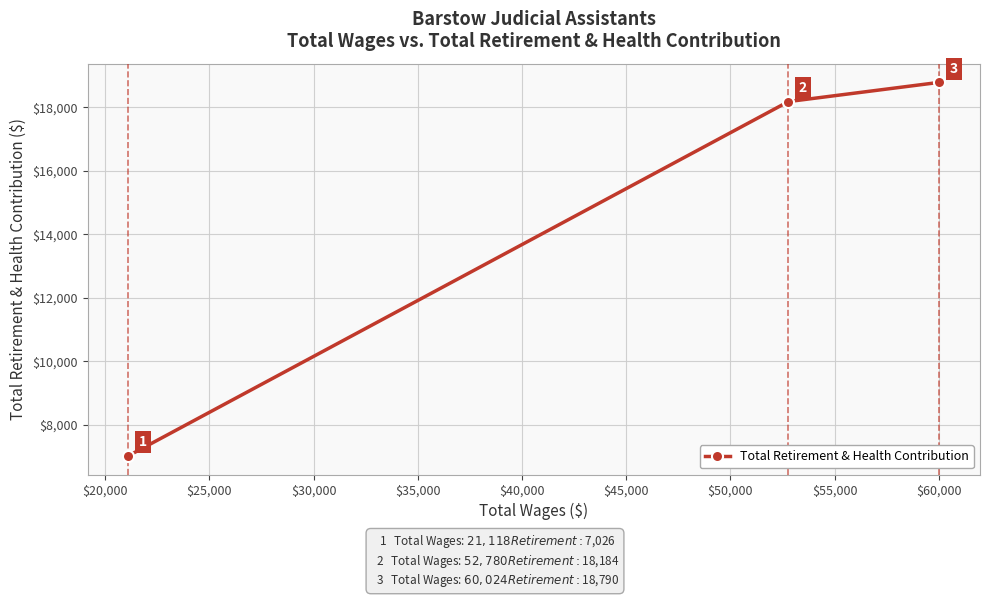

What is the sum of all values?

44000